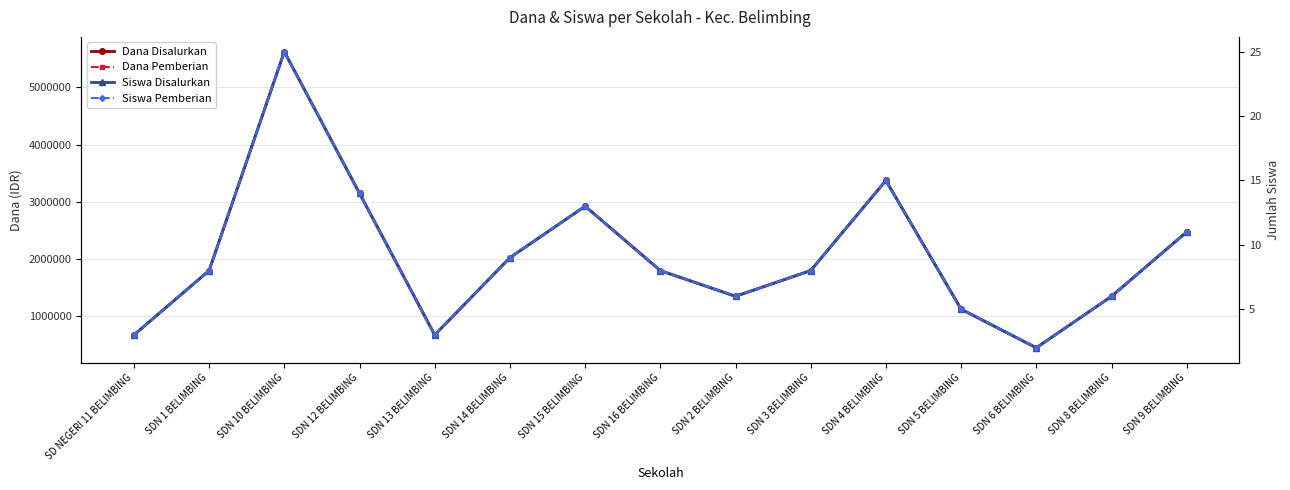

True or false: Dana Pemberian has a value of 2927346 at SDN 16 BELIMBING.

False